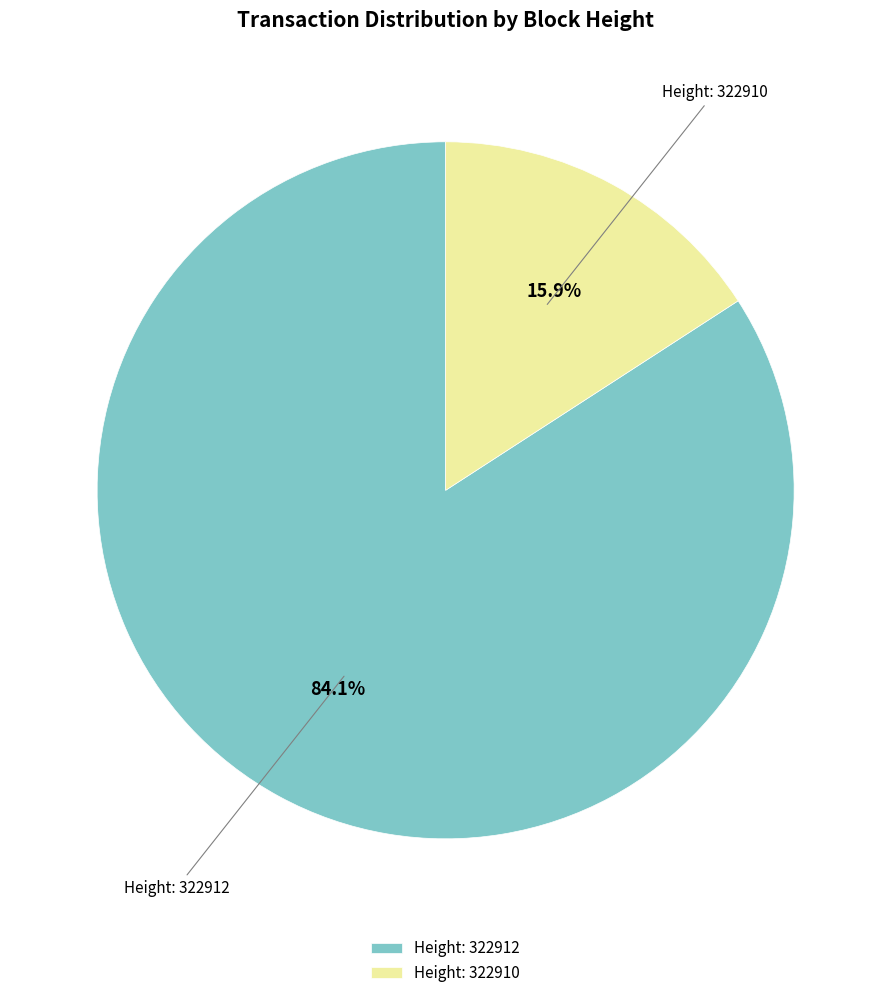

Between Height: 322912 and Height: 322910, which is larger?

Height: 322912